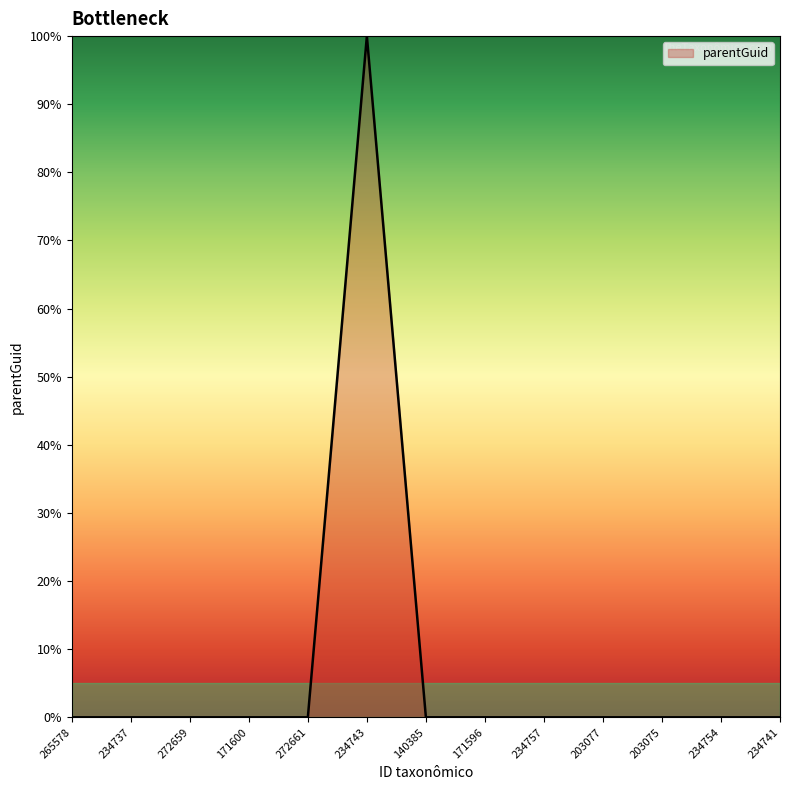

Is it true that the value at 272659 is 0?

True